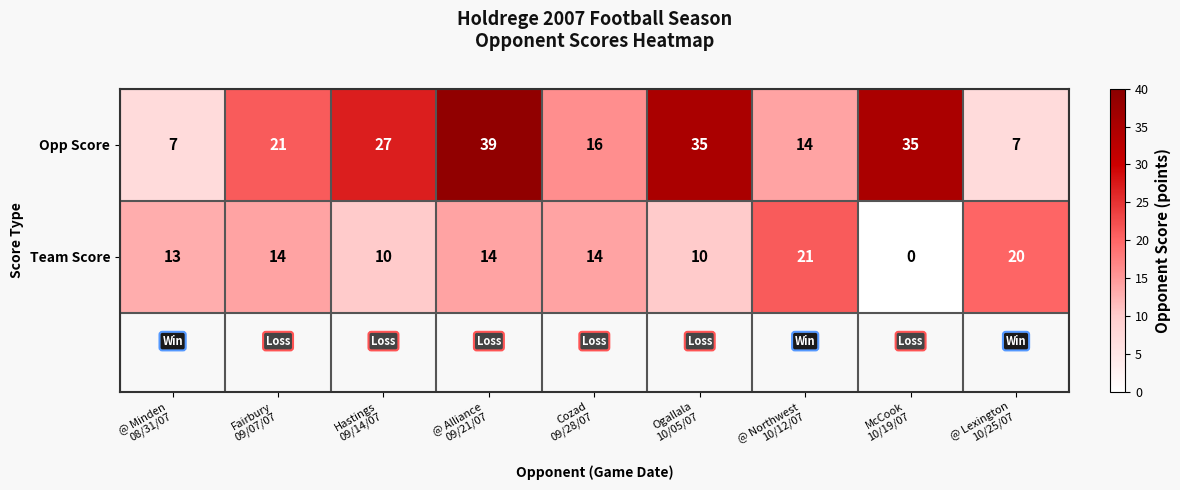

Reading left to right, list all the values displayed in this chart.

Opp Score: 7	21	27	39	16	35	14	35	7
Team Score: 13	14	10	14	14	10	21	0	20